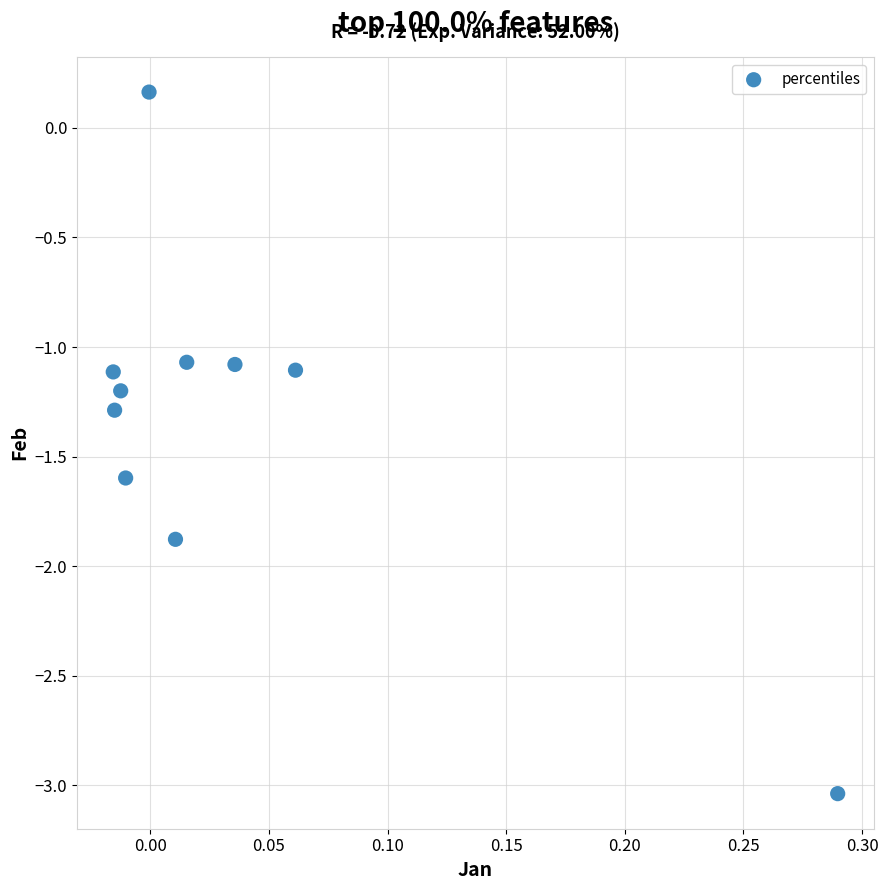

What is the range of Y values (max minus min)?

3.2